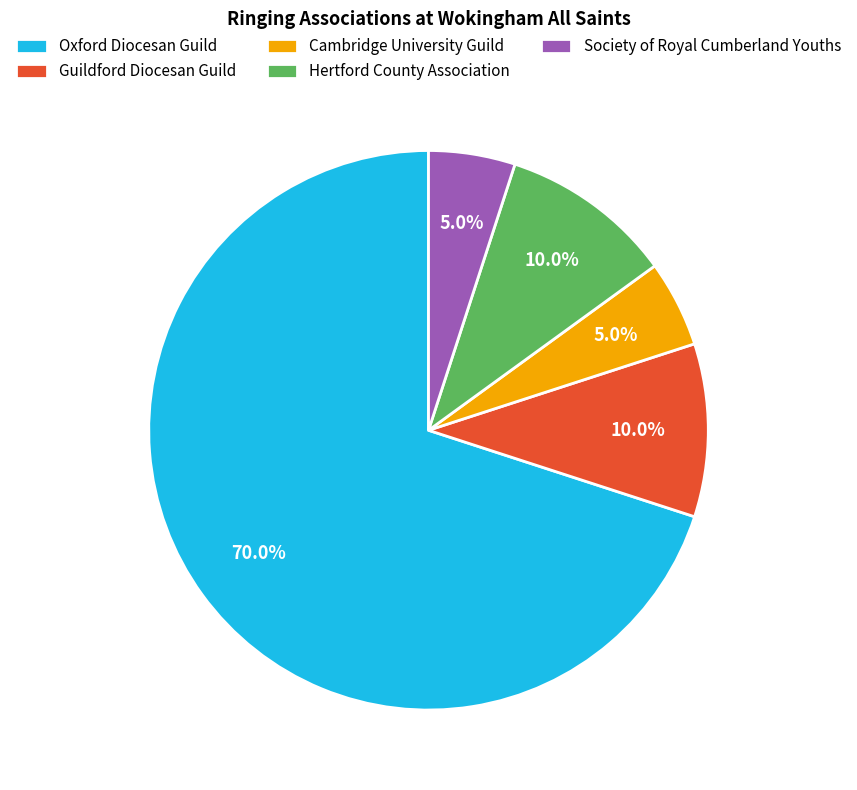

Is it true that Cambridge University Guild is 1% of the pie?

False